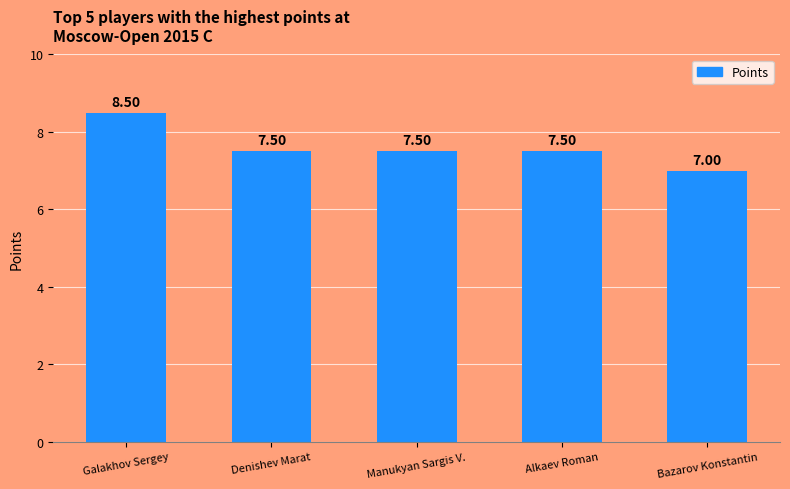

At which label is the value closest to 7?

Bazarov Konstantin